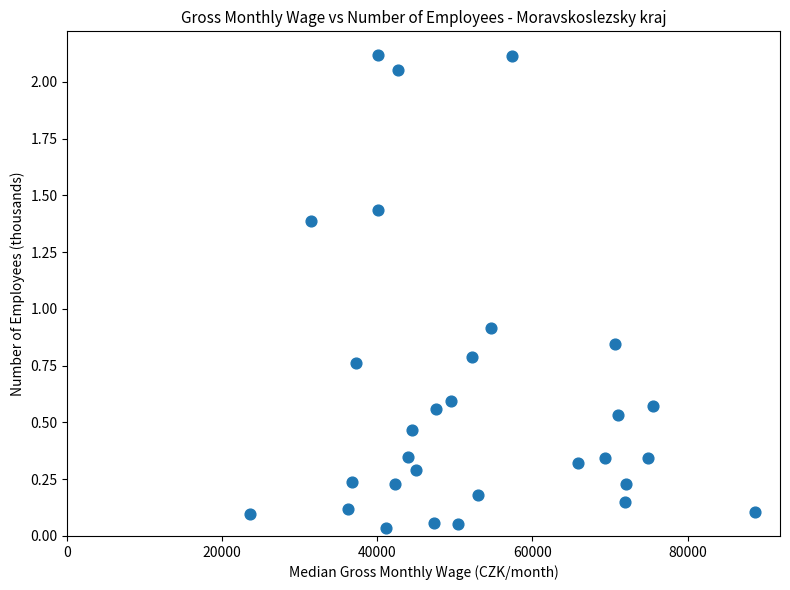

What Y value in the scatter plot is closest to 1?

0.9